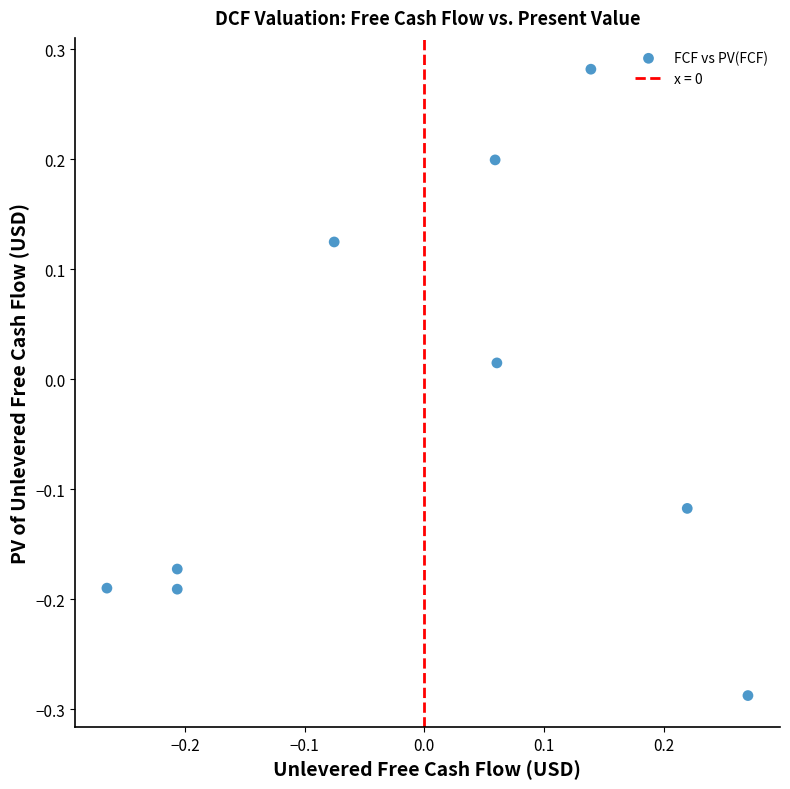

What is the range of Y values (max minus min)?

0.6